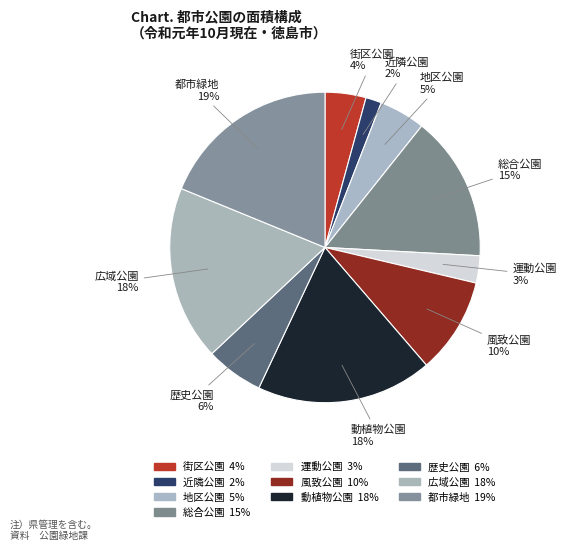

To the nearest percent, what is the combined percentage of 近隣公園 and 広域公園?

20%